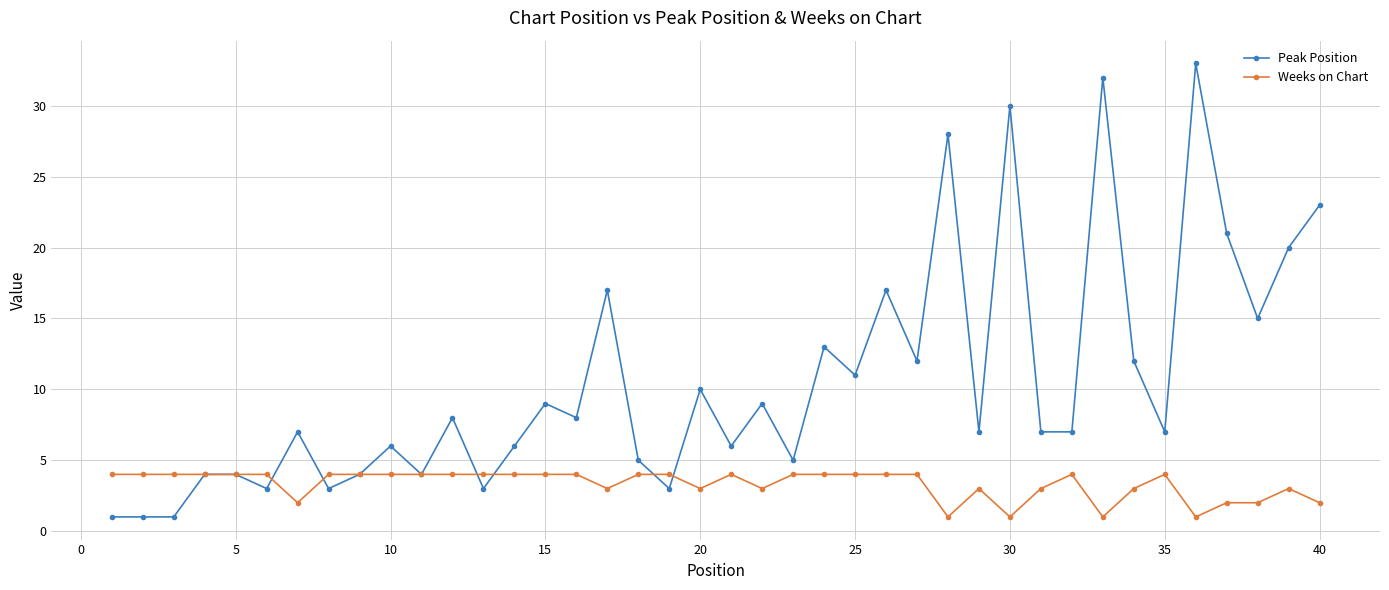

Which series has the widest spread of values?

Peak Position